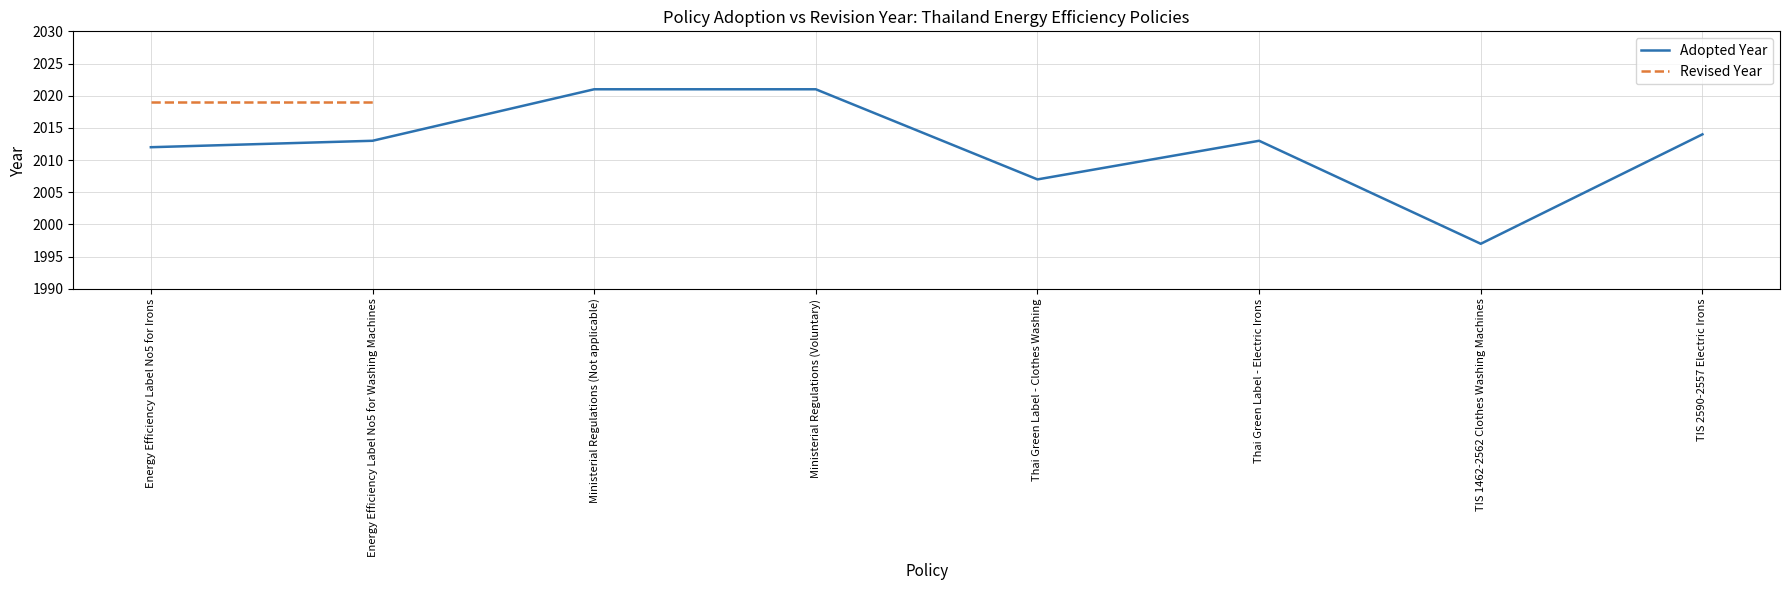

What is the label of the 7th point from the left?

TIS 1462-2562 Clothes Washing Machines